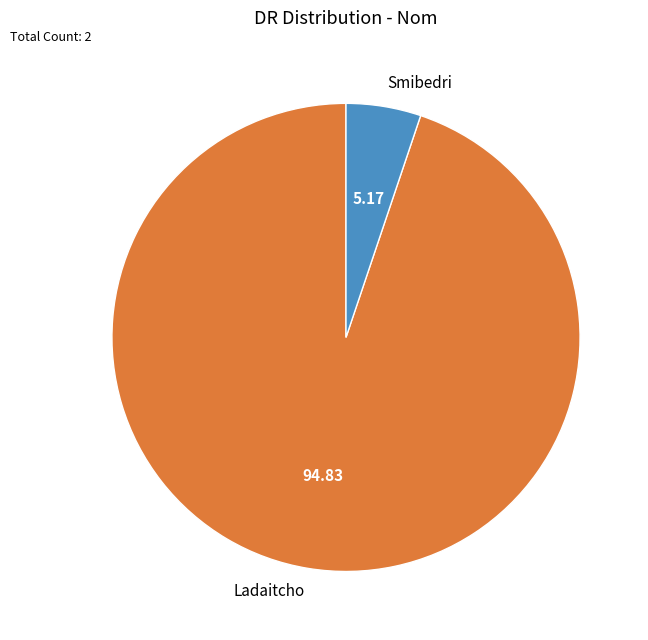

Is there any slice that represents more than half of the pie?

Yes